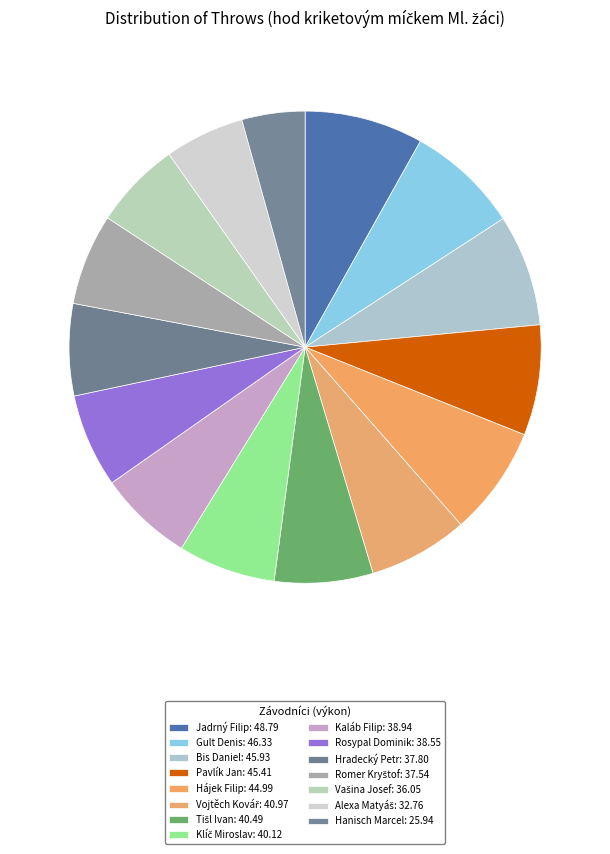

Which has a higher value, Rosypal Dominik or Pavlík Jan?

Pavlík Jan